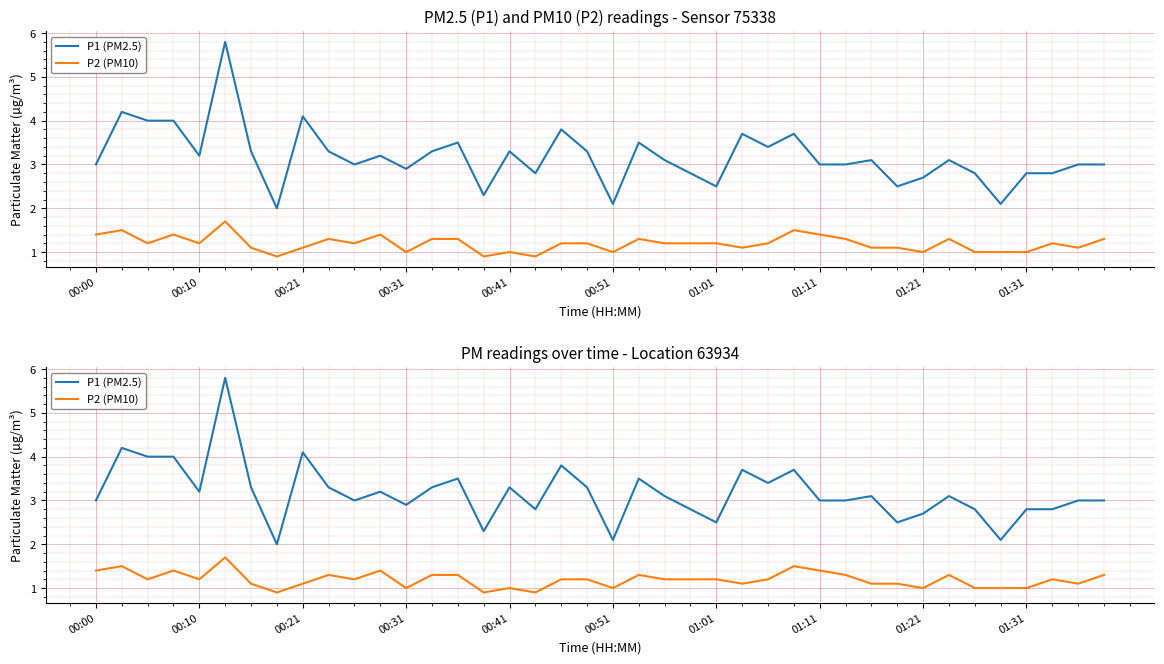

The value of P1 (PM2.5) at 00:00 is 3.0. True or false?

True